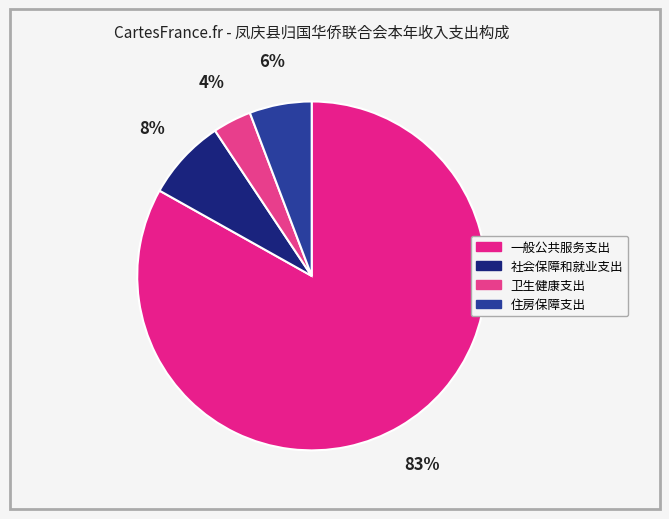

Between 卫生健康支出 and 社会保障和就业支出, which is larger?

社会保障和就业支出